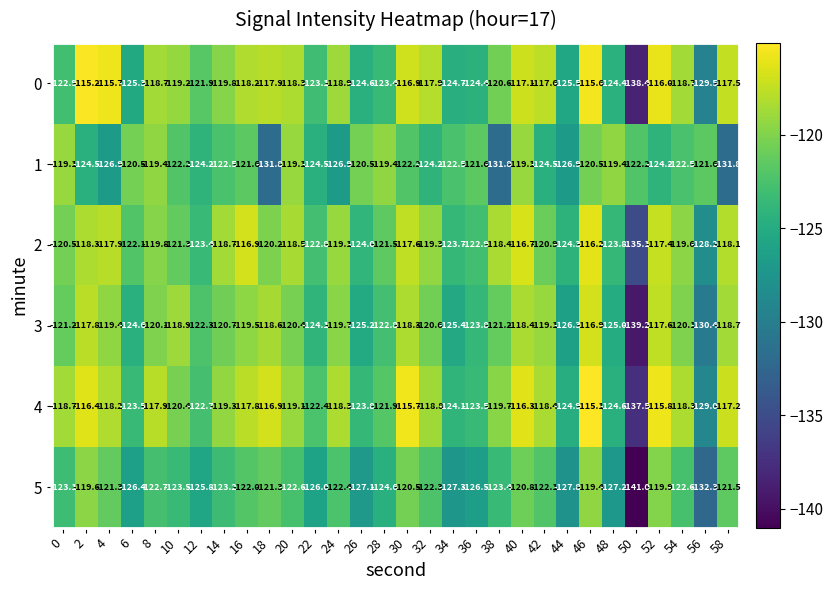

What is the difference between the maximum and minimum values in the 1 series?

12.7